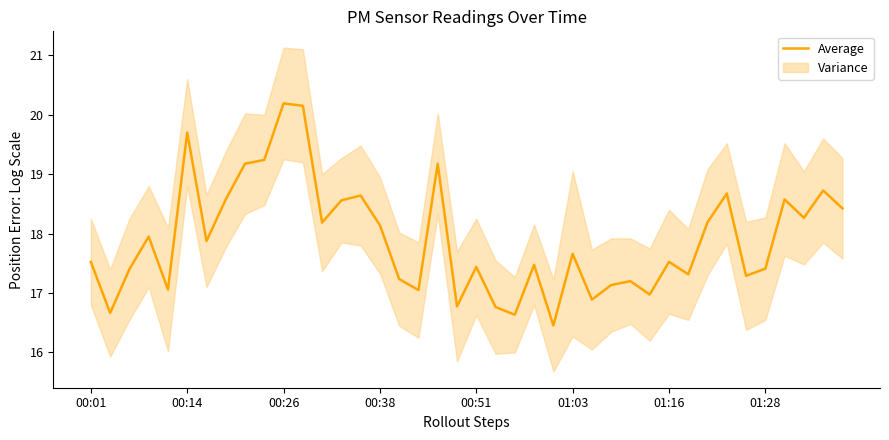

Which has a higher value, 9 or 19?

9